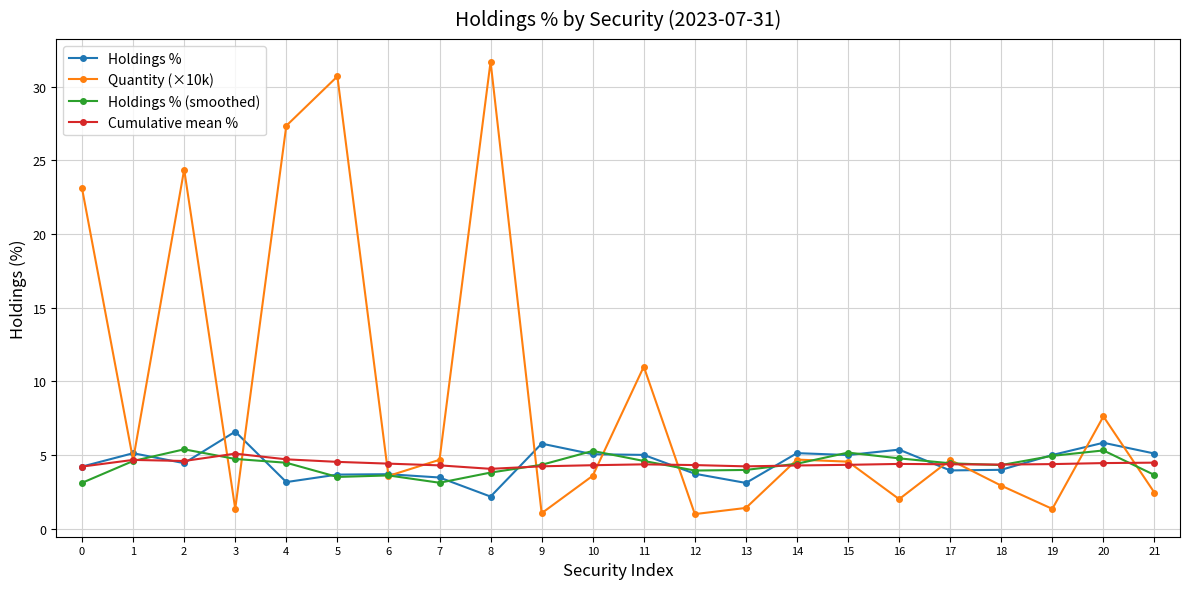

Is it true that Holdings % equals 2.0 at 5?

False